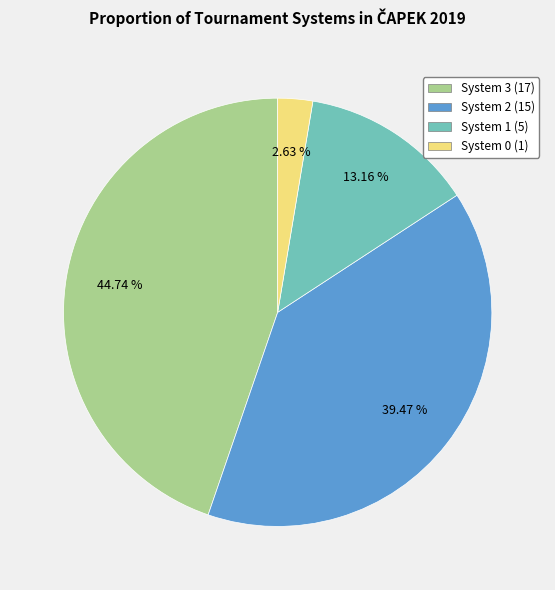

Rank the categories by value from highest to lowest.

System 3 (17), System 2 (15), System 1 (5), System 0 (1)